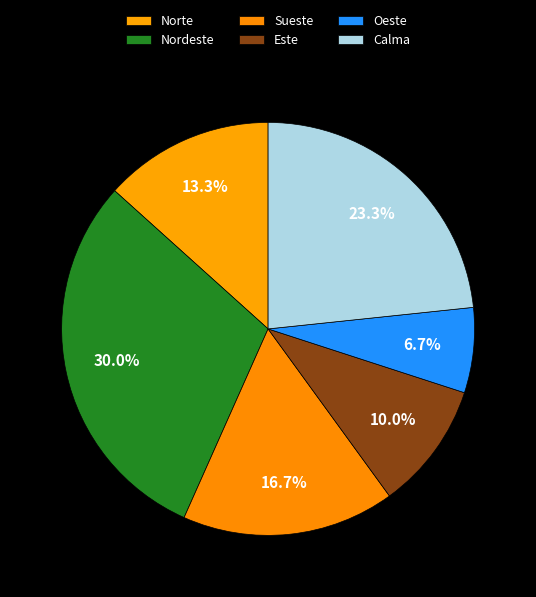

Which category has the biggest portion of the pie?

Nordeste